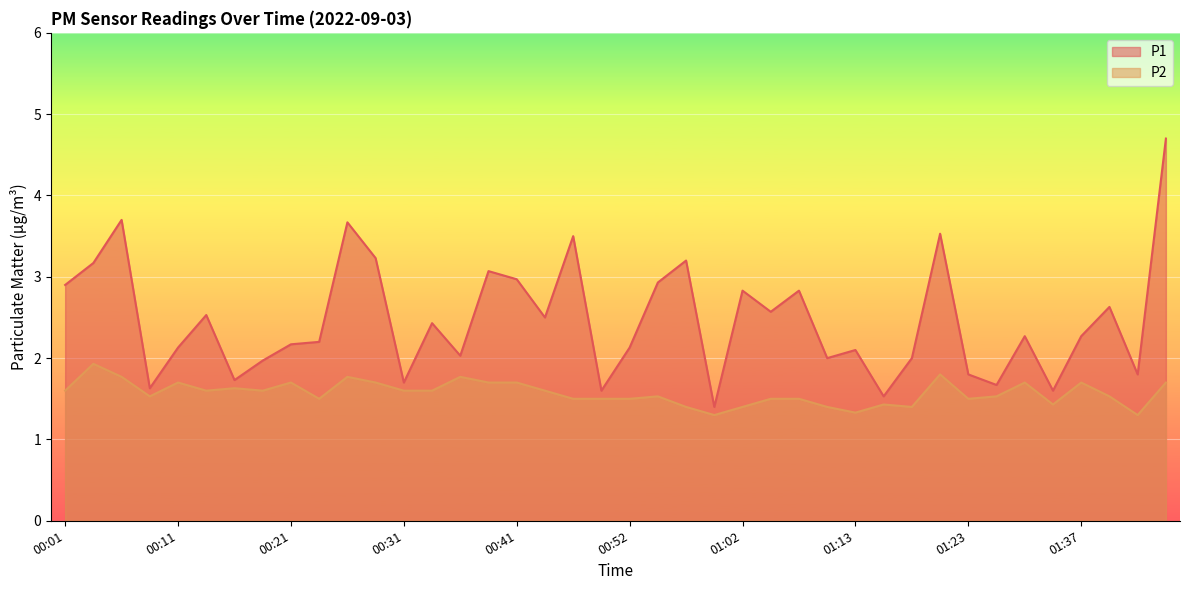

What is the maximum value for P1?

4.7